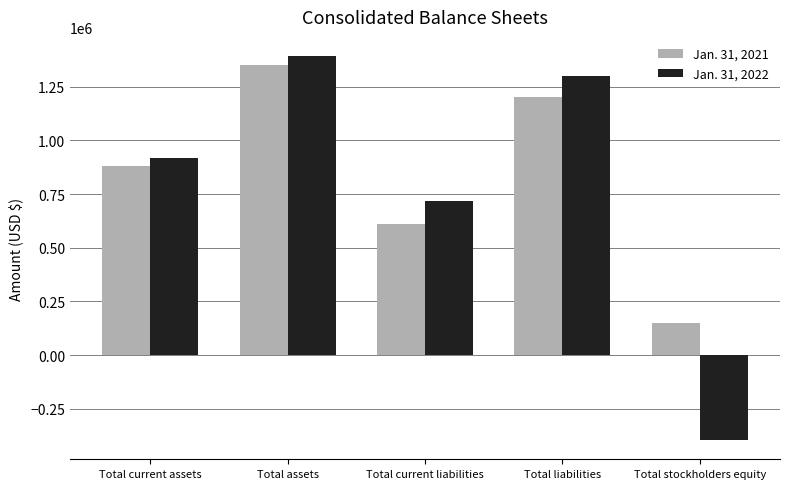

How many categories are shown in the chart?

5